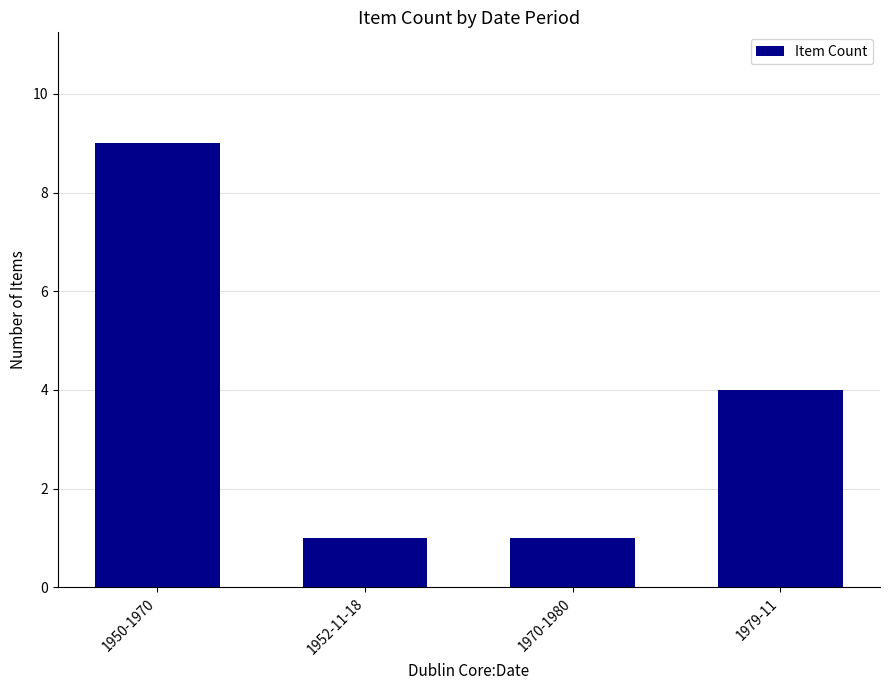

True or false: the data shows 2 at 1970-1980.

False